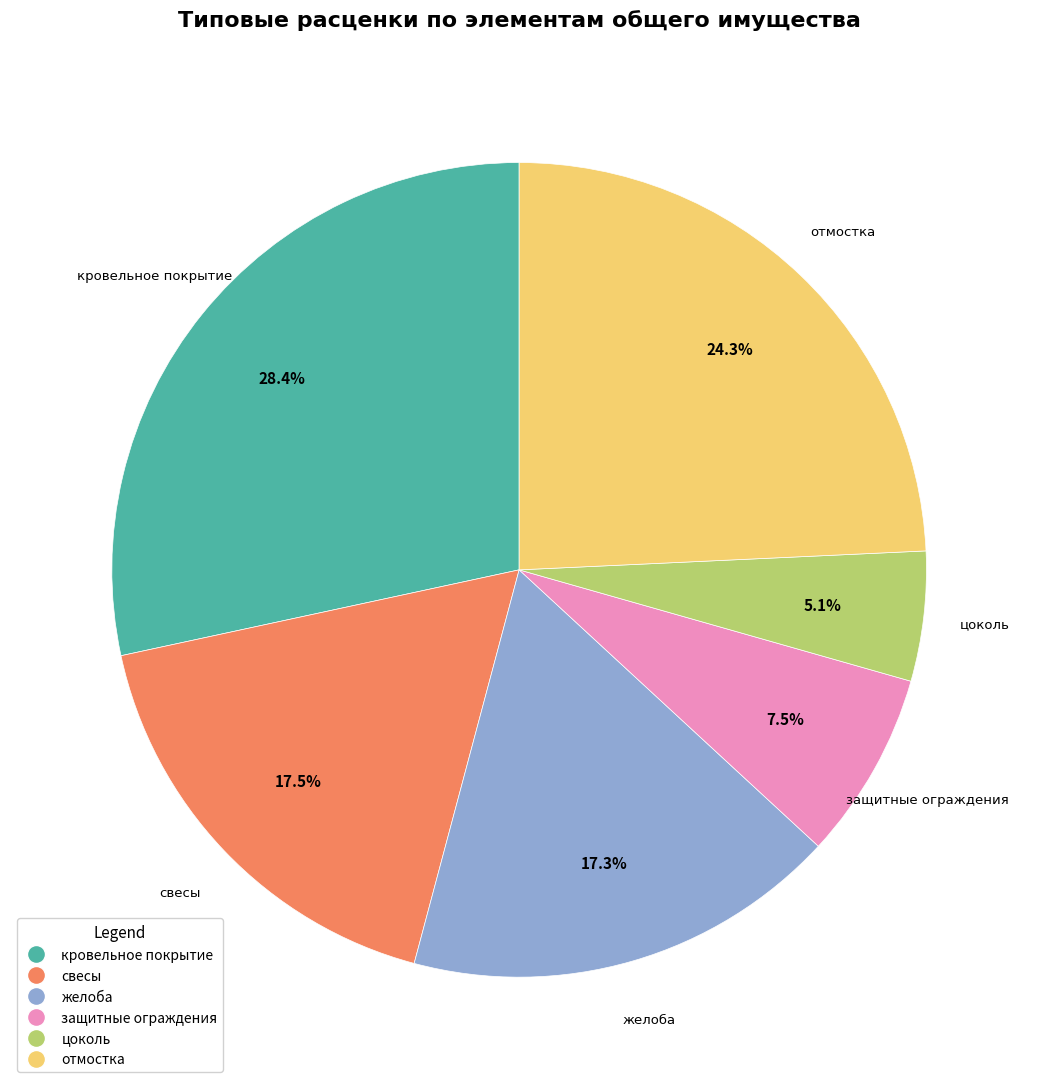

Does any single category account for the majority?

No